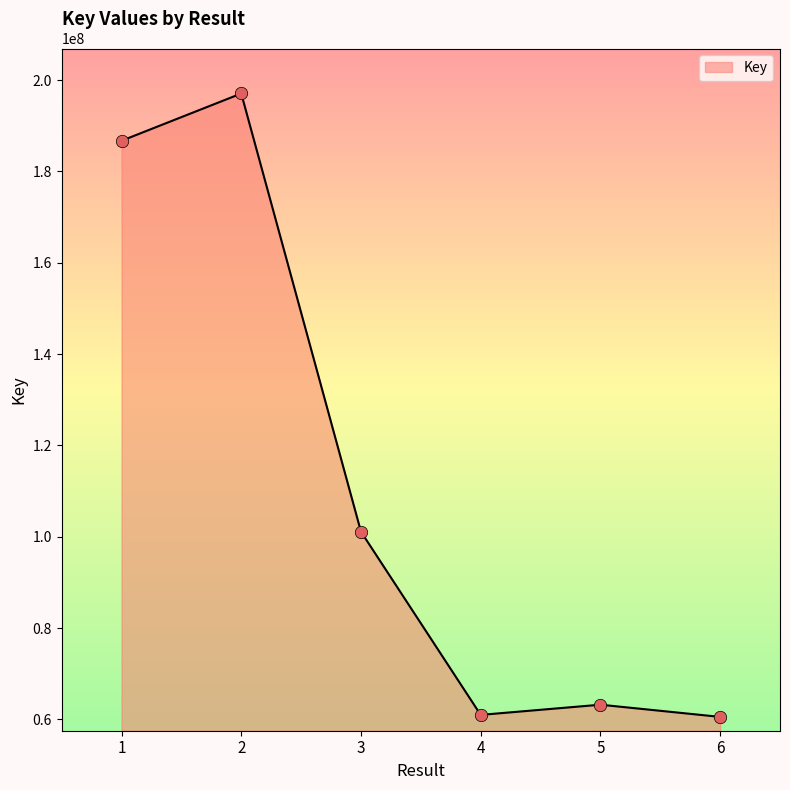

Between 6 and 1, which is larger?

1